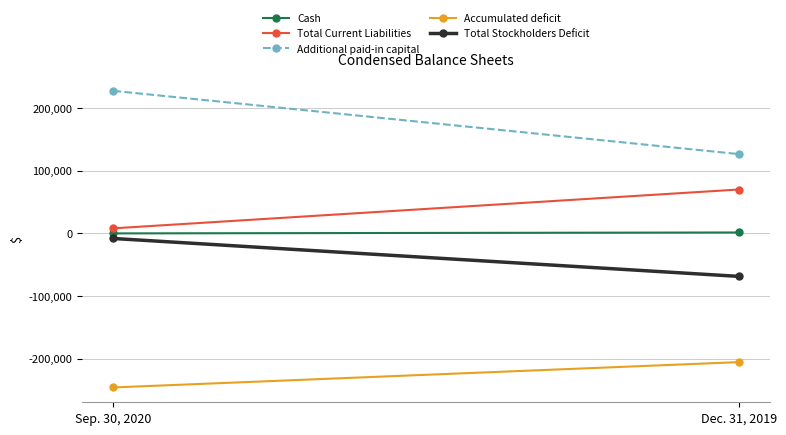

What value does the Additional paid-in capital series have at Sep. 30, 2020, to the nearest 100?

227300